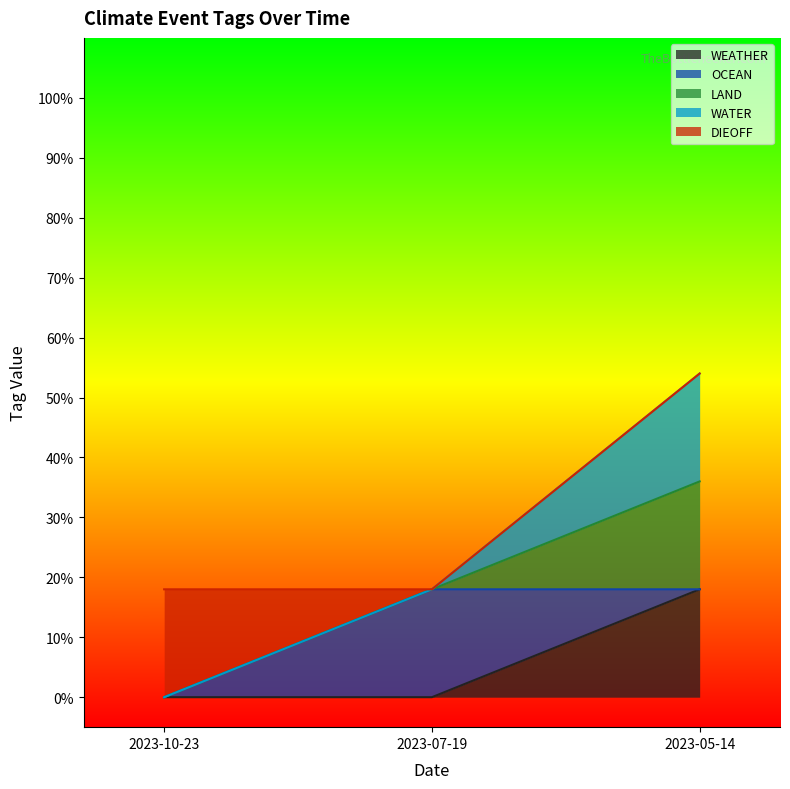

The value of LAND at 2023-07-19 is 0.0. True or false?

True